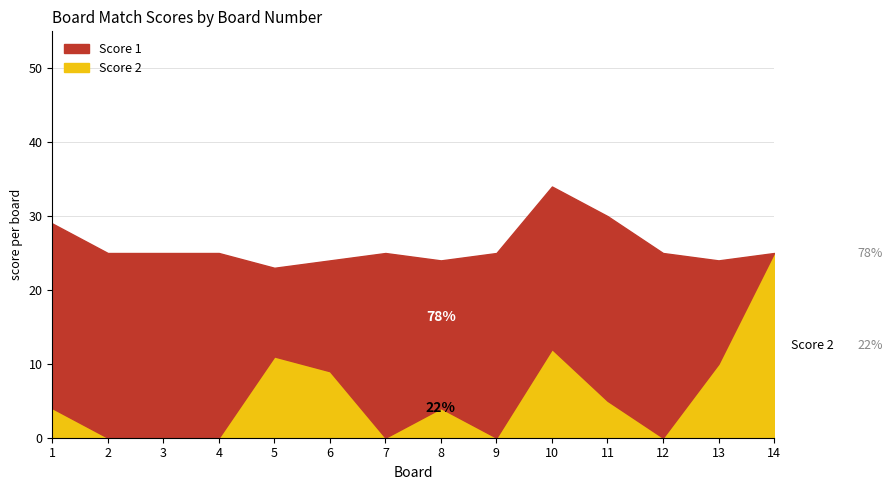

How many interior local peaks does the Score 2 series have?

3